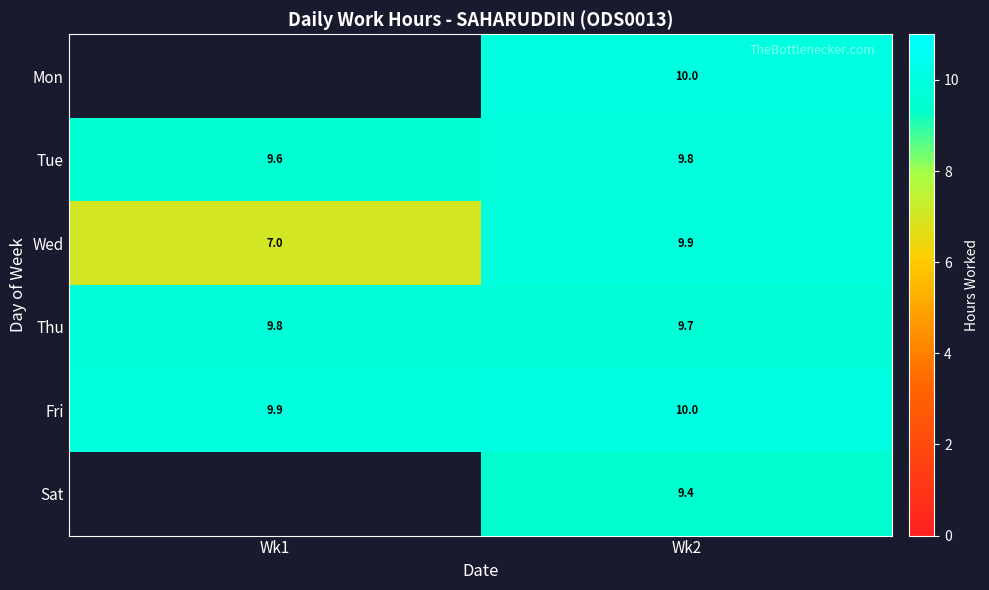

Is the value of Thu at Wk2 greater than the value of Wed at Wk2?

No